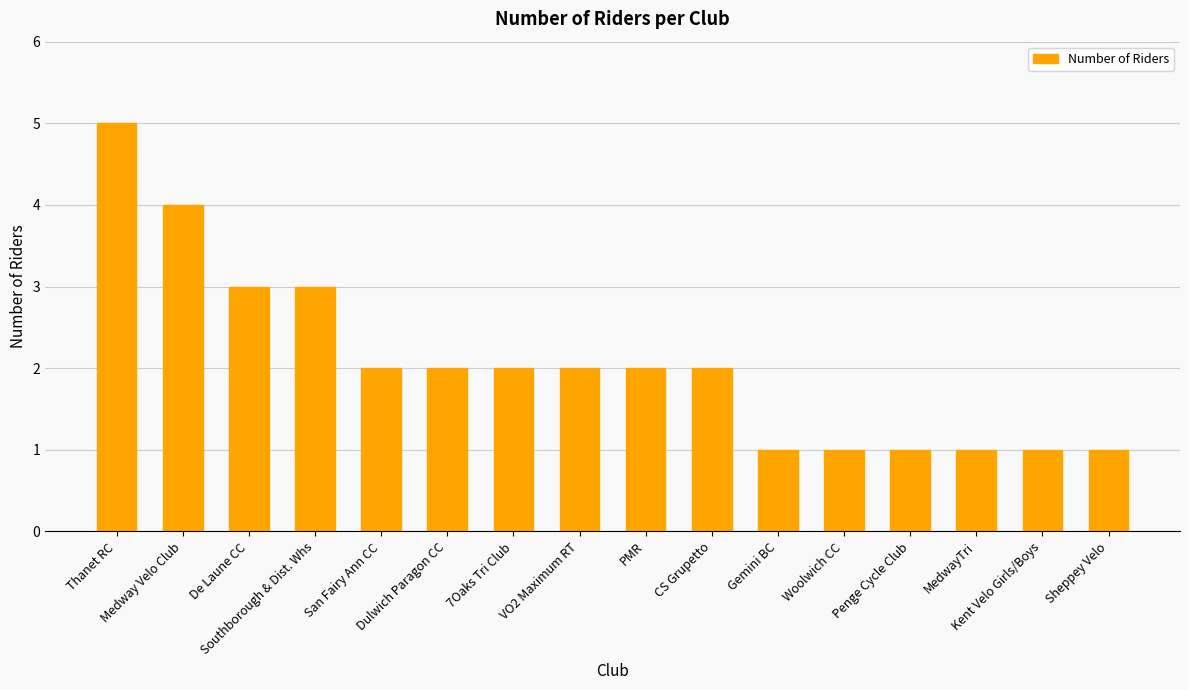

What is the difference between the second highest and second lowest values?

3